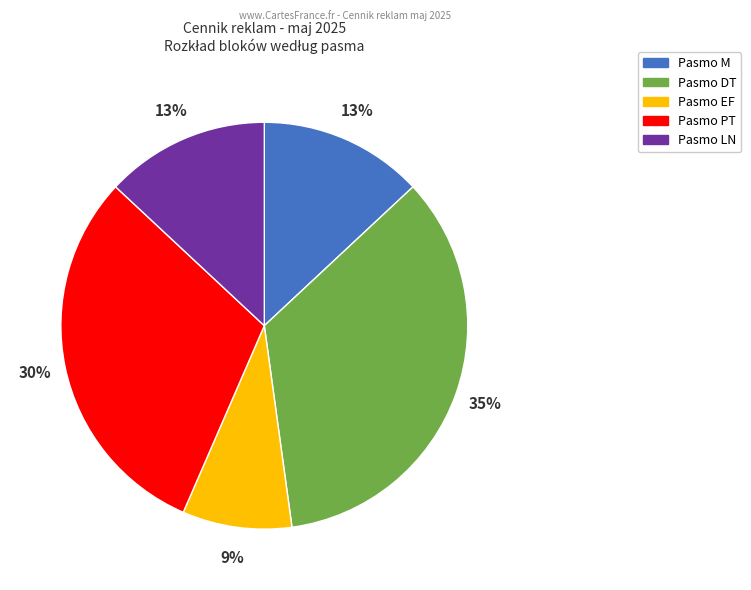

Is there any slice that represents more than half of the pie?

No